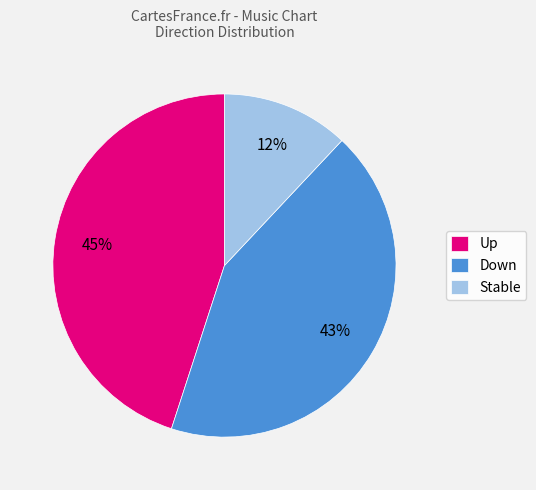

To the nearest percent, what is the difference between the Up and Stable slice percentages?

33%